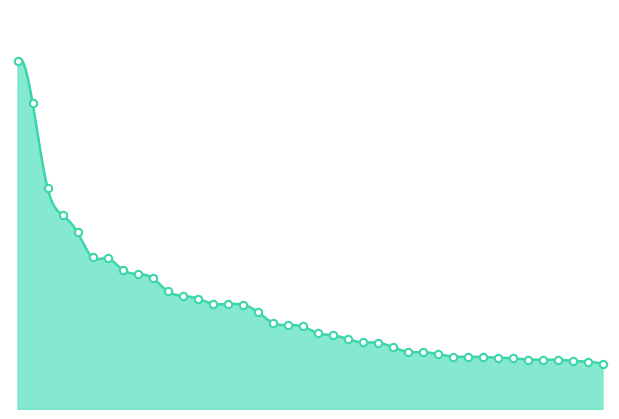

Between DIS and CTSH, which is larger?

CTSH